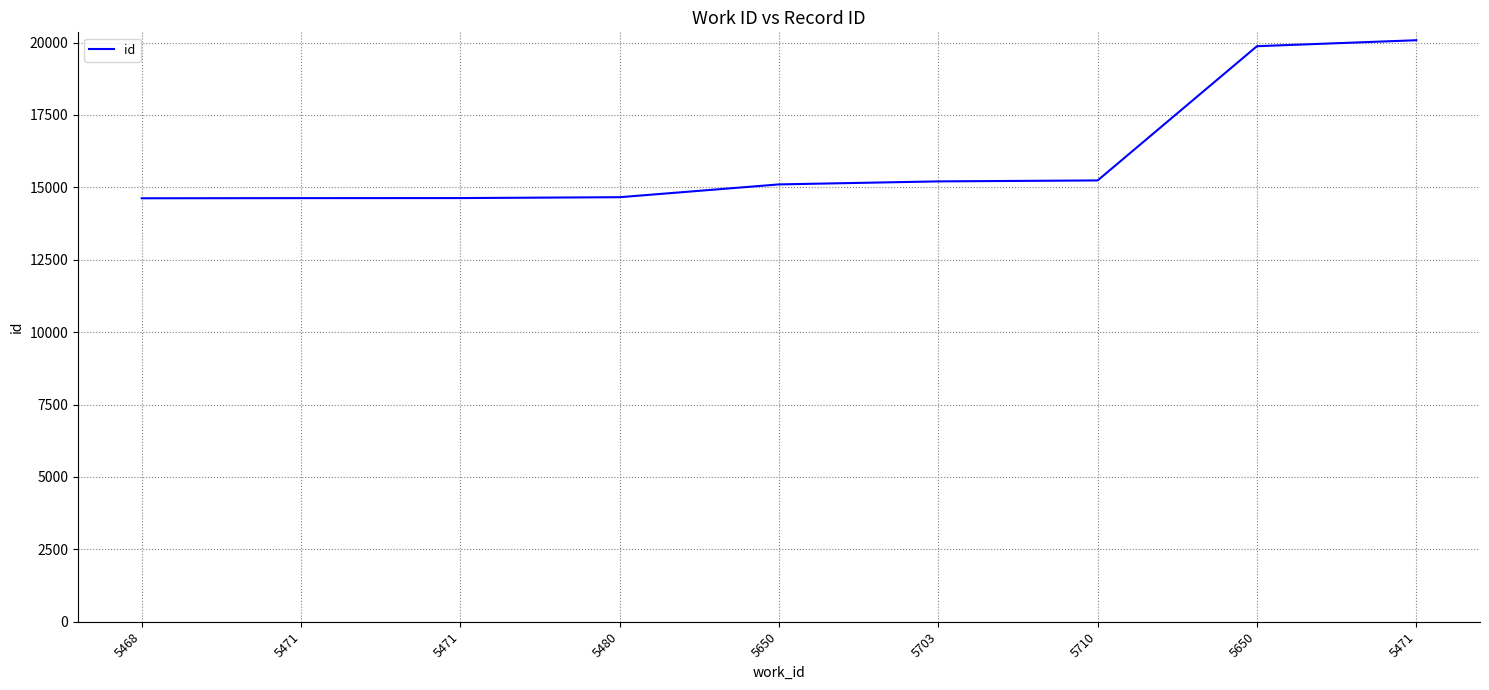

How many lines are shown in the chart?

1